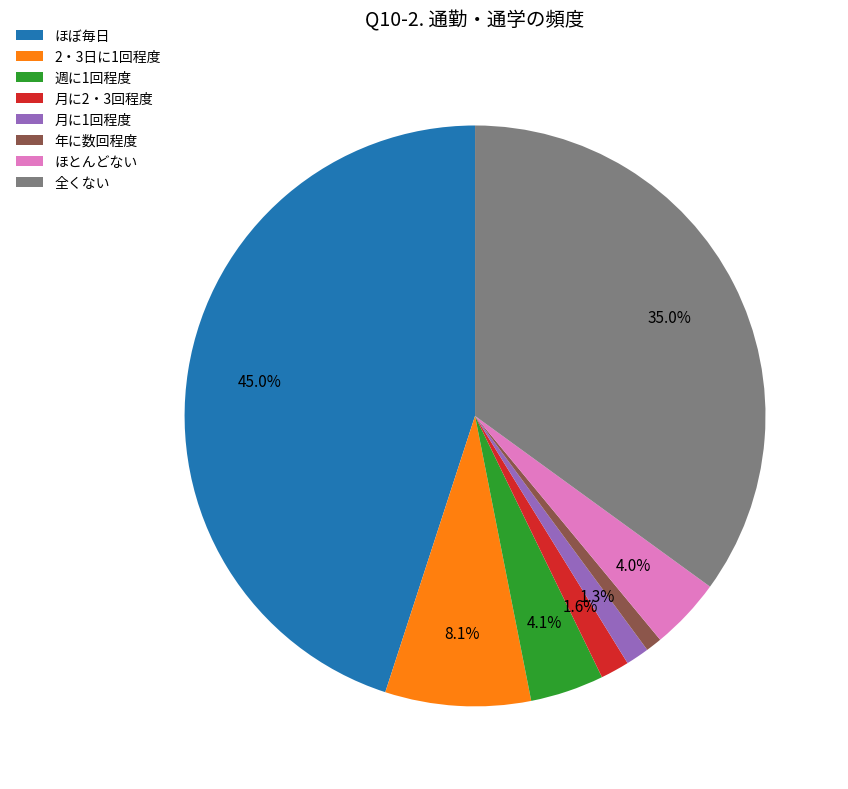

What is the largest slice in the pie chart?

ほぼ毎日